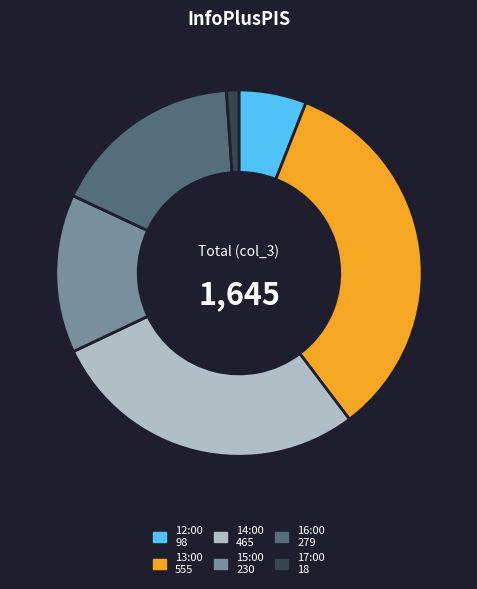

Approximately how many times larger is the value at 16:00 compared to 14:00?

0.6